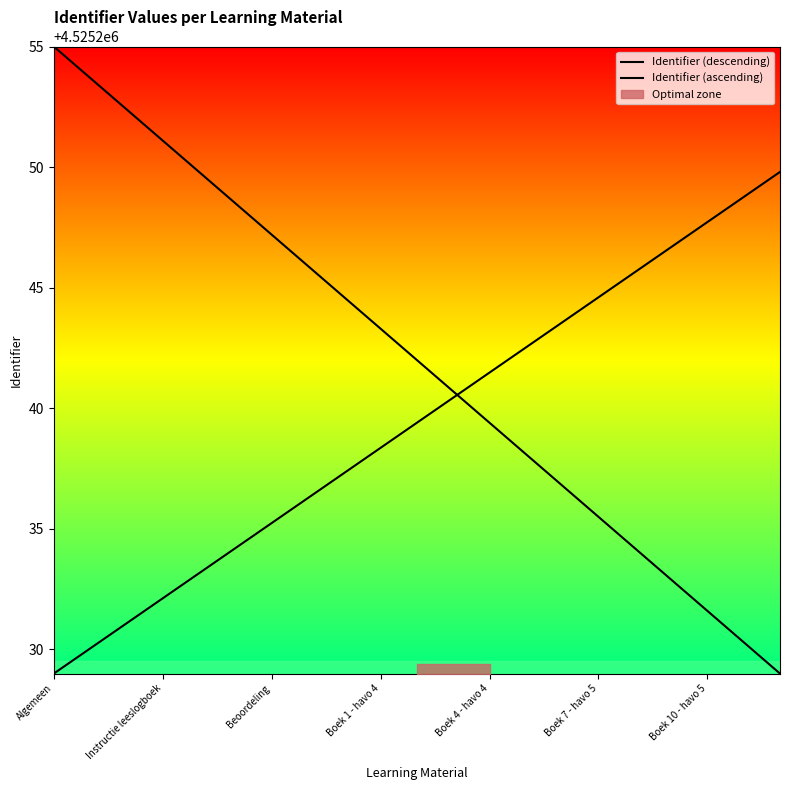

What is the maximum value shown in the chart?

4525255.0